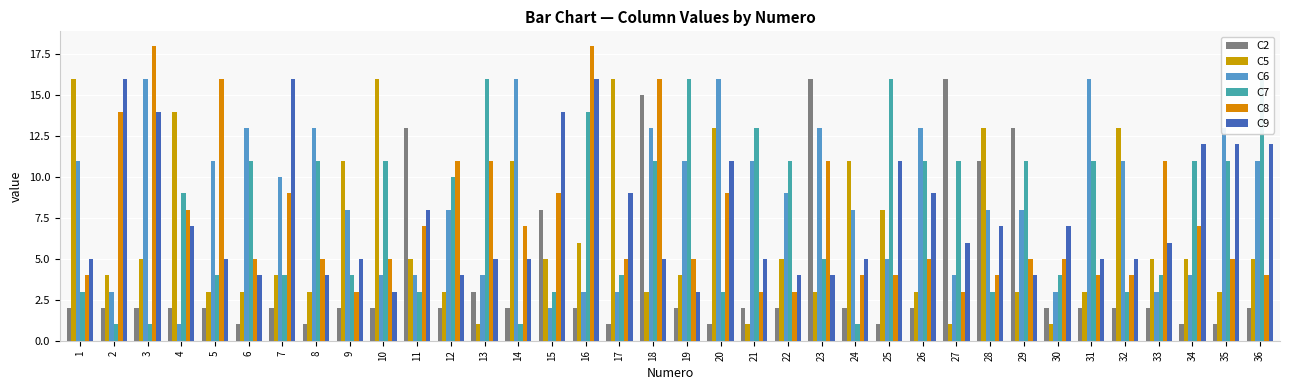

Reading left to right, extract all data points from this chart.

C2: 2	2	2	2	2	1	2	1	2	2	13	2	3	2	8	2	1	15	2	1	2	2	16	2	1	2	16	11	13	2	2	2	2	1	1	2
C5: 16	4	5	14	3	3	4	3	11	16	5	3	1	11	5	6	16	3	4	13	1	5	3	11	8	3	1	13	3	1	3	13	5	5	3	5
C6: 11	3	16	1	11	13	10	13	8	4	4	8	4	16	2	3	3	13	11	16	11	9	13	8	5	13	4	8	8	3	16	11	3	4	13	11
C7: 3	1	1	9	4	11	4	11	4	11	3	10	16	1	3	14	4	11	16	3	13	11	5	1	16	11	11	3	11	4	11	3	4	11	11	16
C8: 4	14	18	8	16	5	9	5	3	5	7	11	11	7	9	18	5	16	5	9	3	3	11	4	4	5	3	4	5	5	4	4	11	7	5	4
C9: 5	16	14	7	5	4	16	4	5	3	8	4	5	5	14	16	9	5	3	11	5	4	4	5	11	9	6	7	4	7	5	5	6	12	12	12